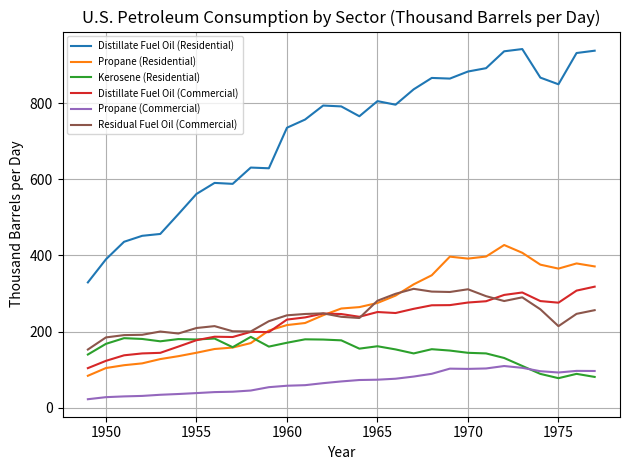

What is the highest value of the Distillate Fuel Oil (Commercial) series?

318.0